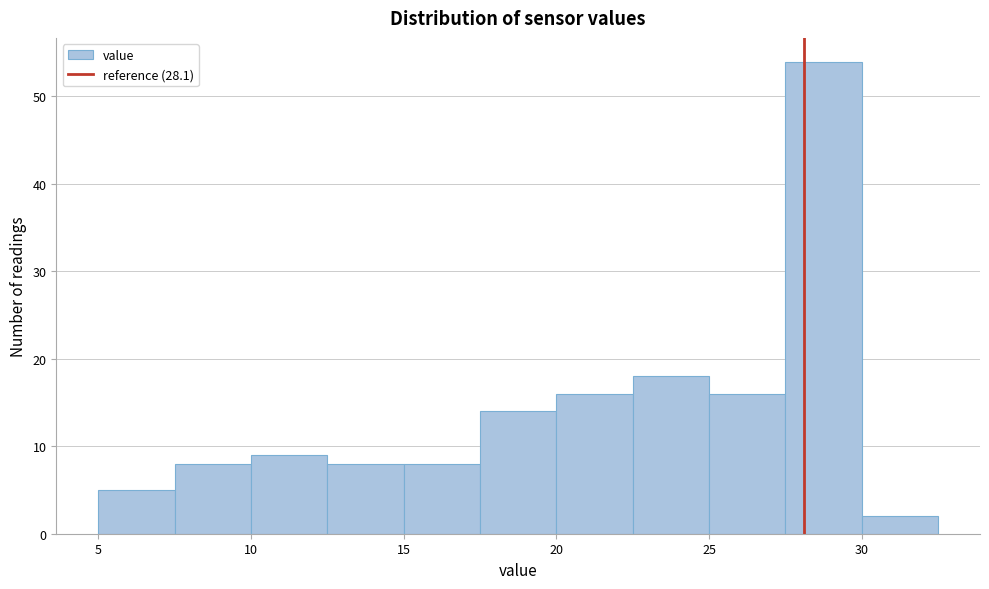

Which range on the x-axis has the tallest bar?

27.5 to 30.0